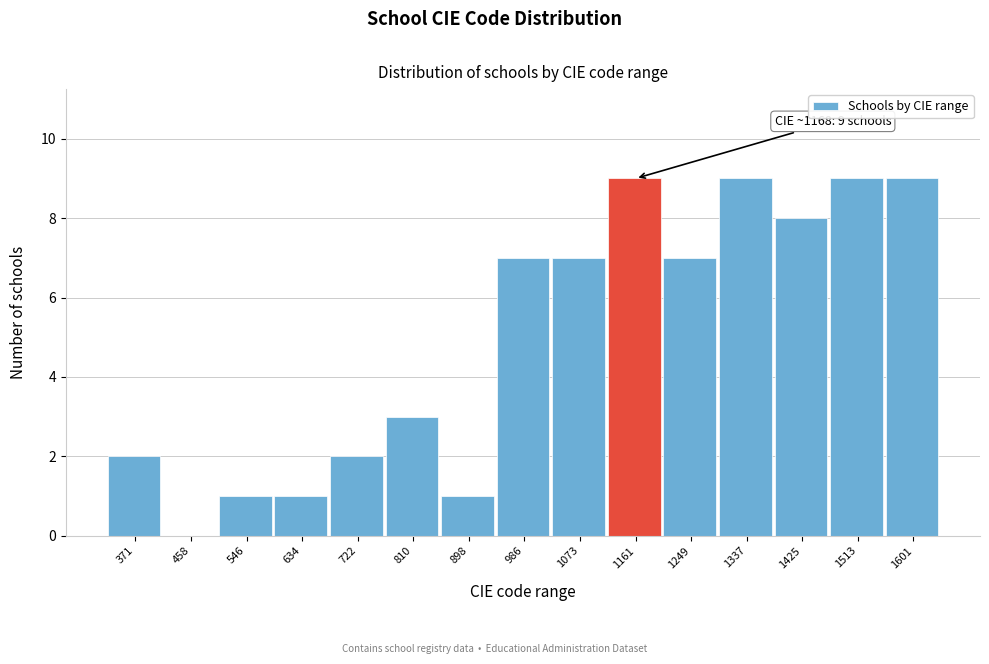

Reading right to left, list all the values displayed in this chart.

1601=9	1513=9	1425=8	1337=9	1249=7	1161=9	1073=7	986=7	898=1	810=3	722=2	634=1	546=1	458=0	371=2